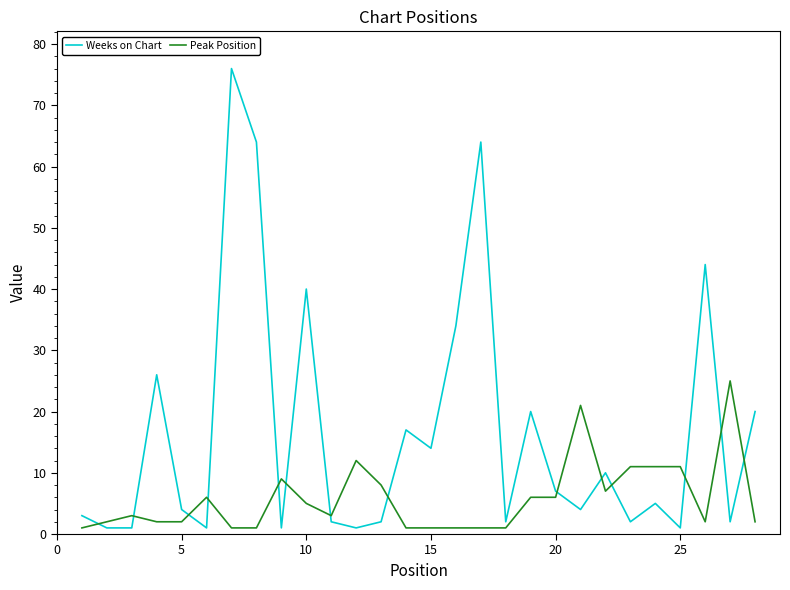

How many distinct data groups are displayed?

2